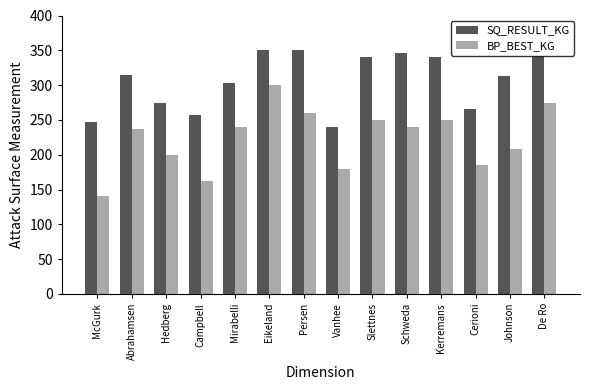

What is the label of the 7th bar from the left?

Persen